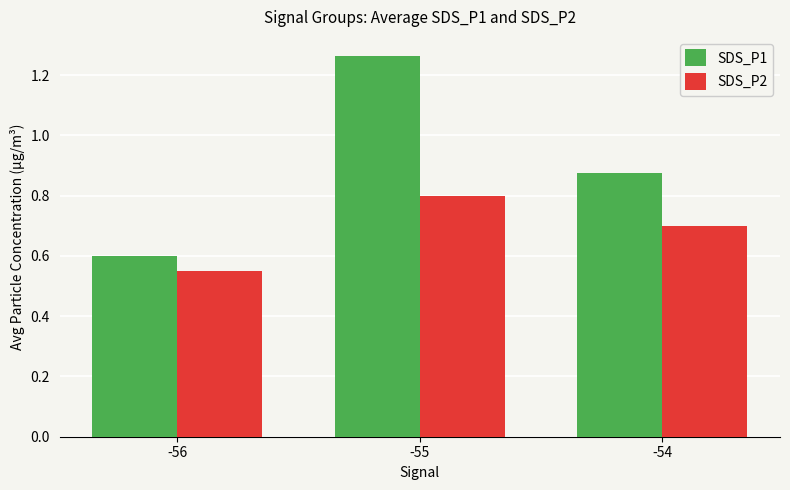

What are all the series names shown in the legend?

SDS_P1, SDS_P2